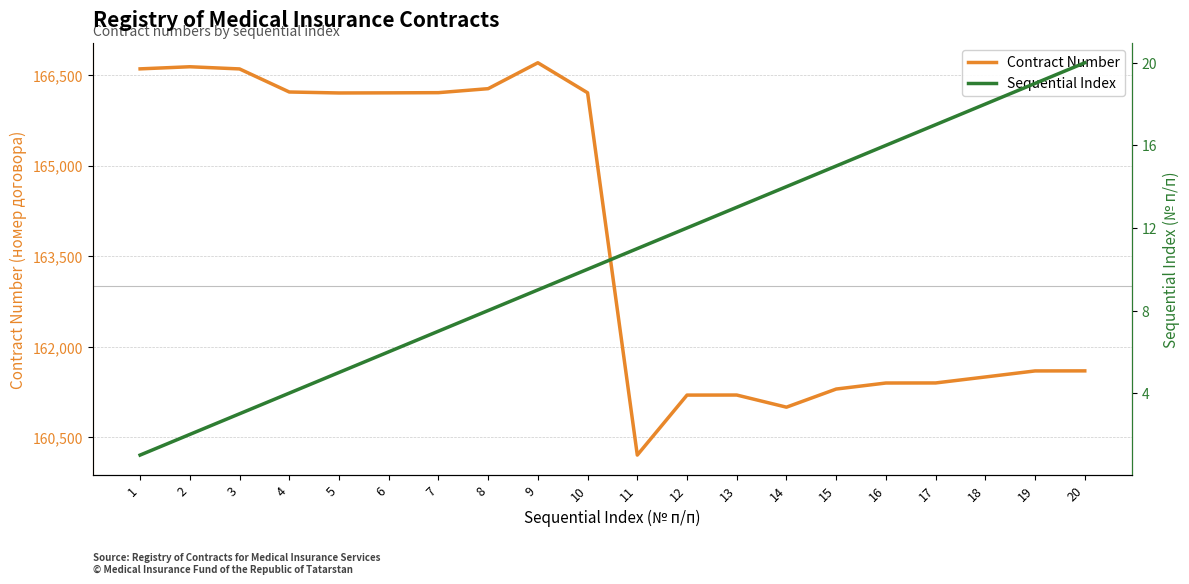

What is the greatest value displayed?

166703